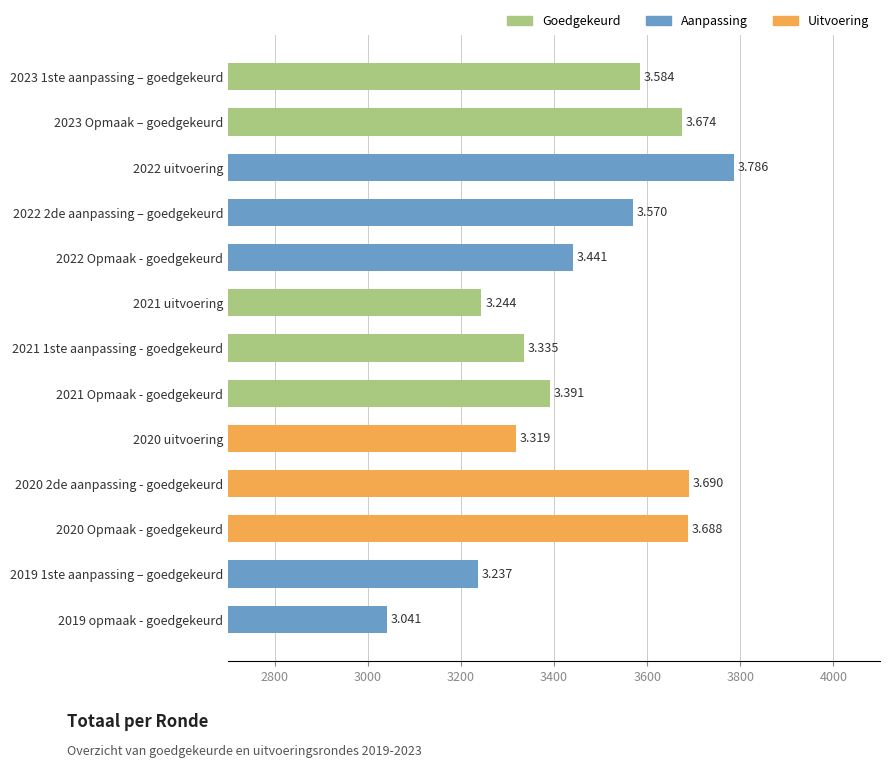

How many bars are there in total?

13